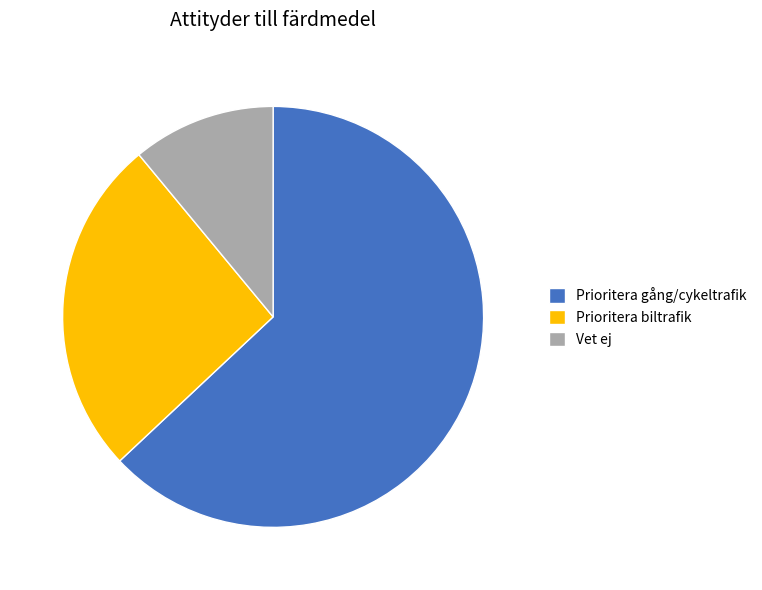

Rank the categories by value from highest to lowest.

Prioritera gång/cykeltrafik, Prioritera biltrafik, Vet ej